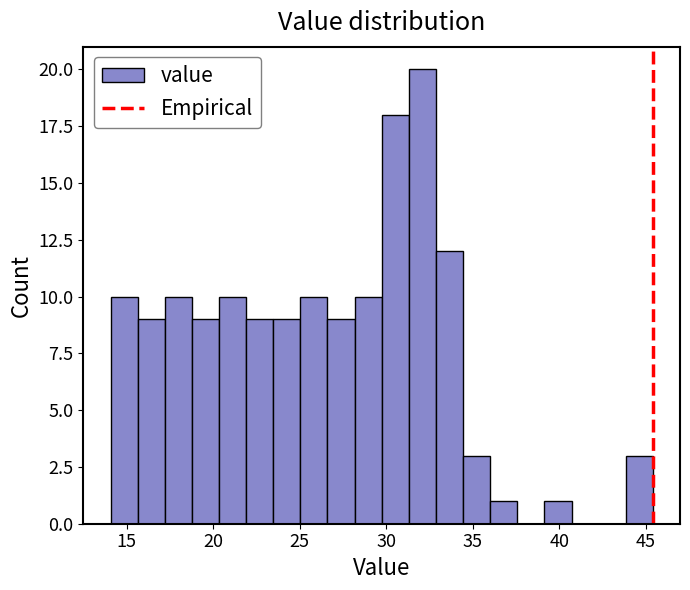

Read against the x-axis, roughly where is the centre of the tallest bar?

32.0